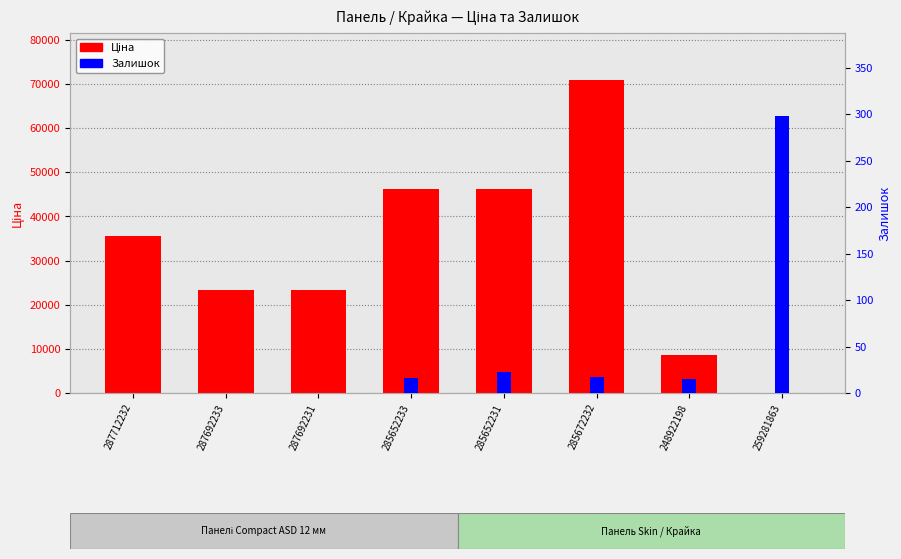

What is the greatest value displayed?

70906.0